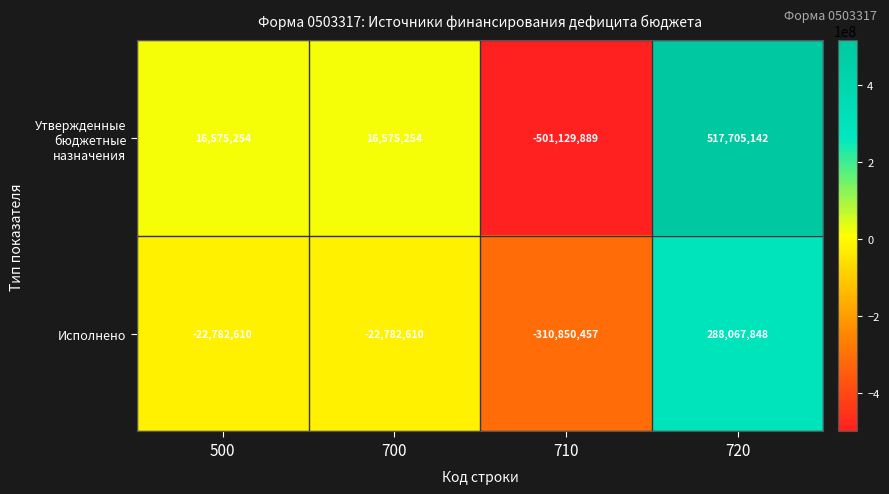

Is it true that Утвержденные бюджетные назначения equals -501129889 at 710?

True